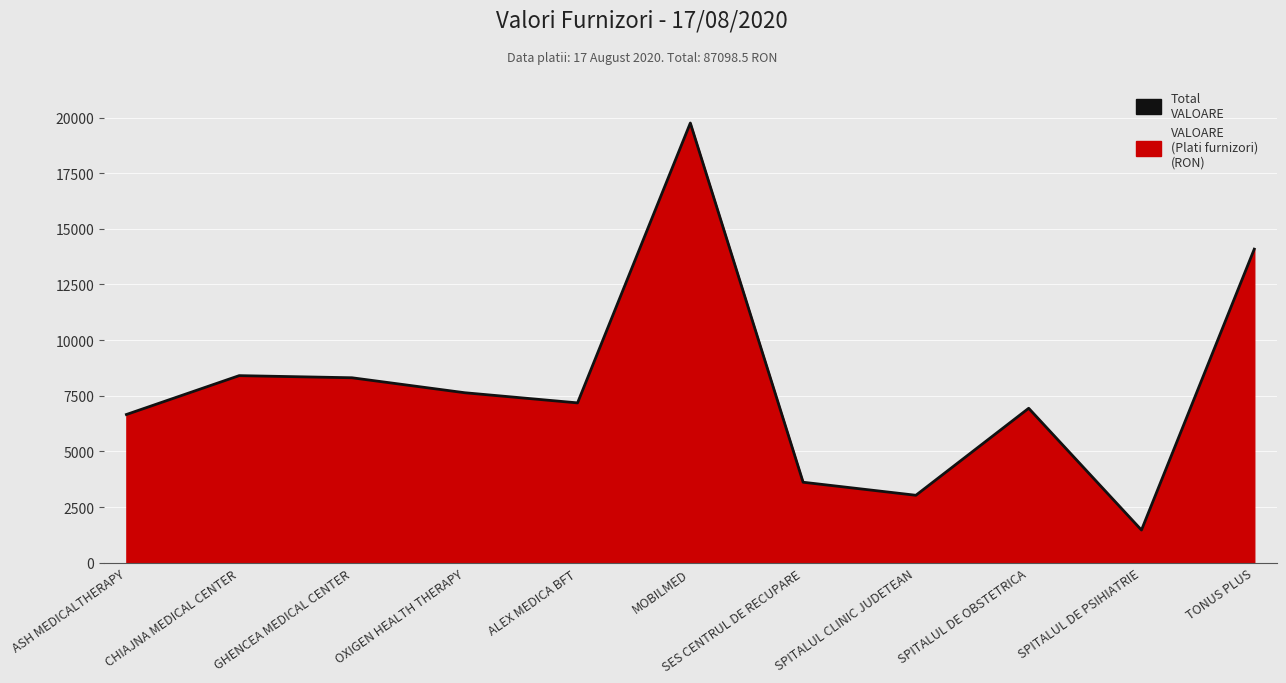

What is the difference between the values at ASH MEDICALTHERAPY and SPITALUL DE PSIHIATRIE?

5190.0